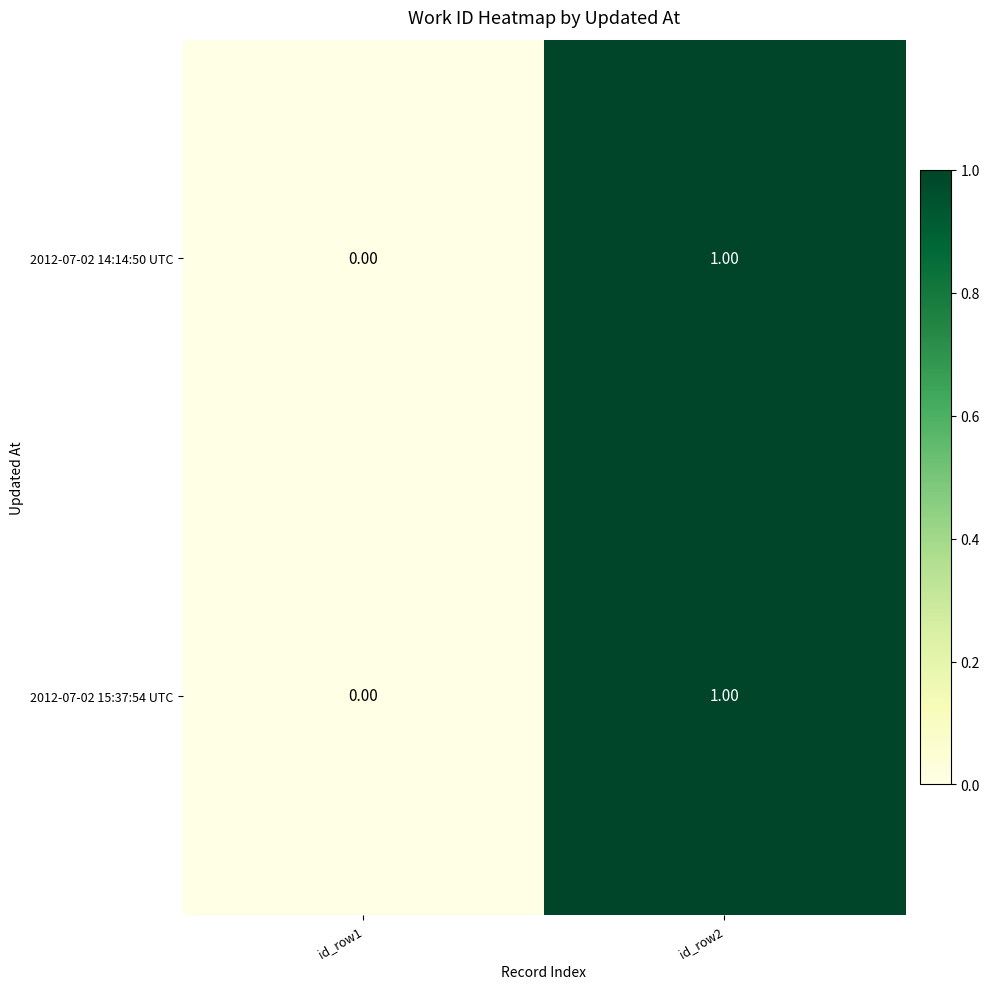

At which category is the sum across all series the highest?

id_row2